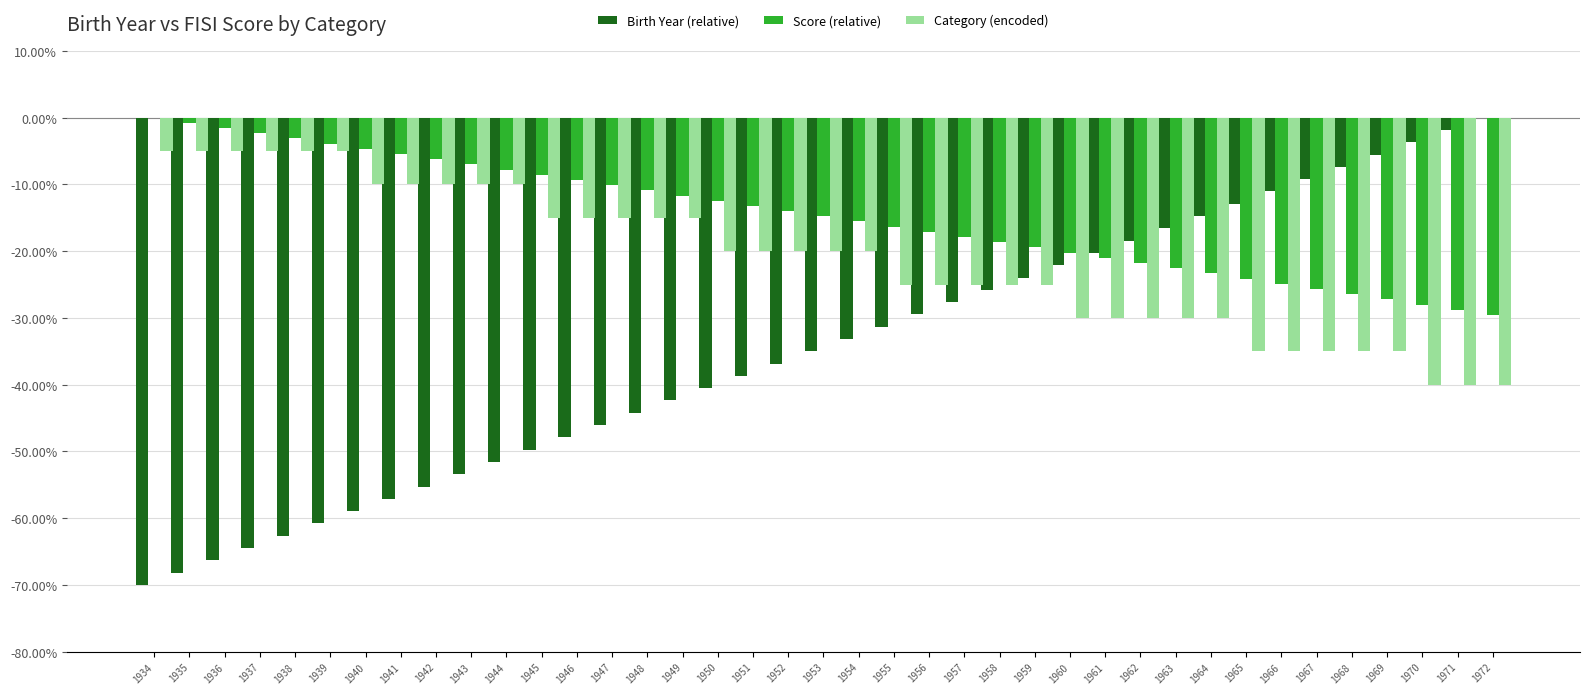

Count the number of categories in the chart.

39